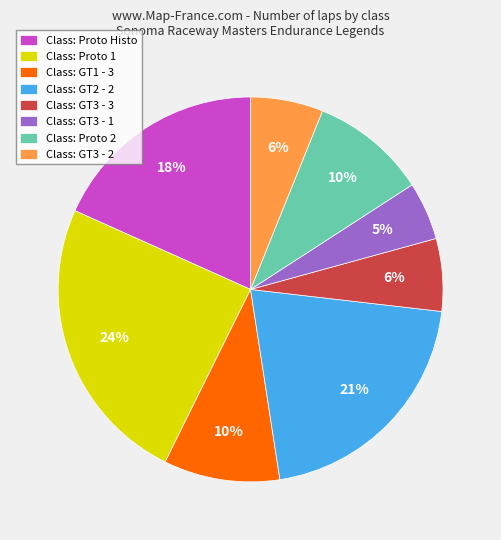

What is the ratio of the value at Class: GT3 - 2 to the value at Class: Proto 2?

0.6